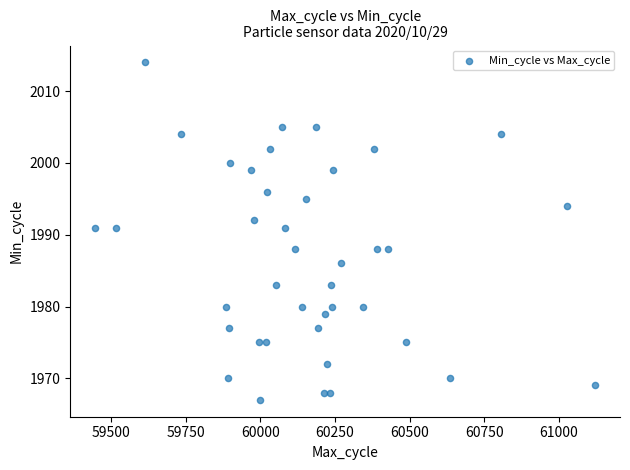

What is the range of Y values (max minus min)?

47